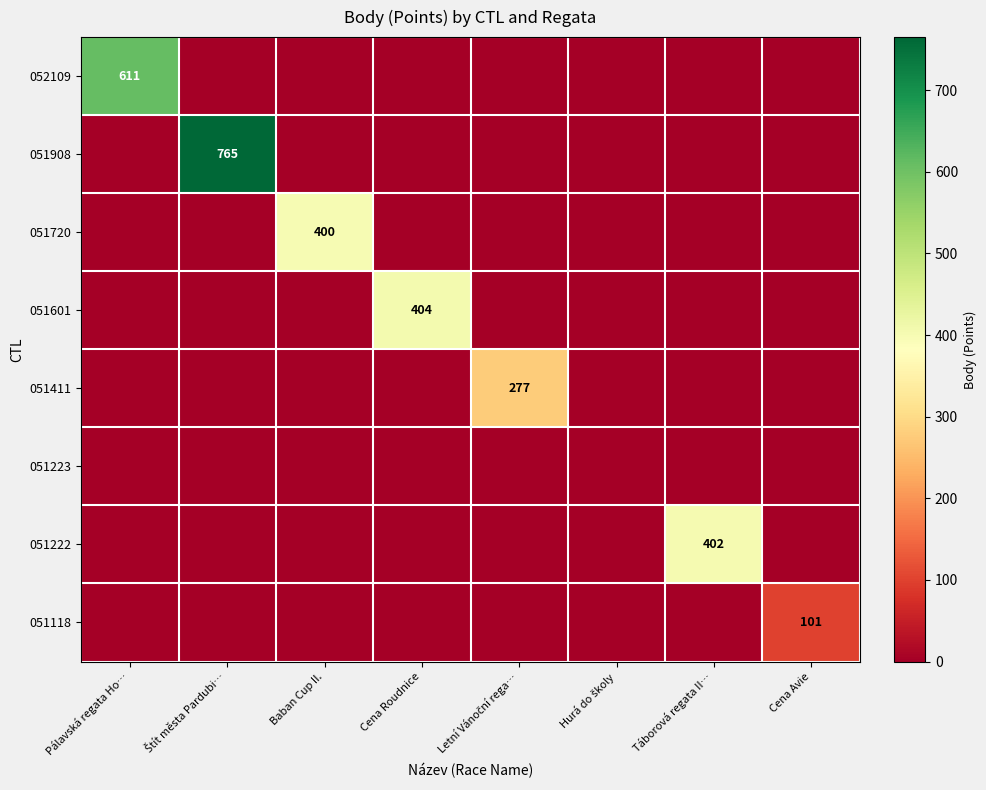

What is the average value of the 051908 series?

96